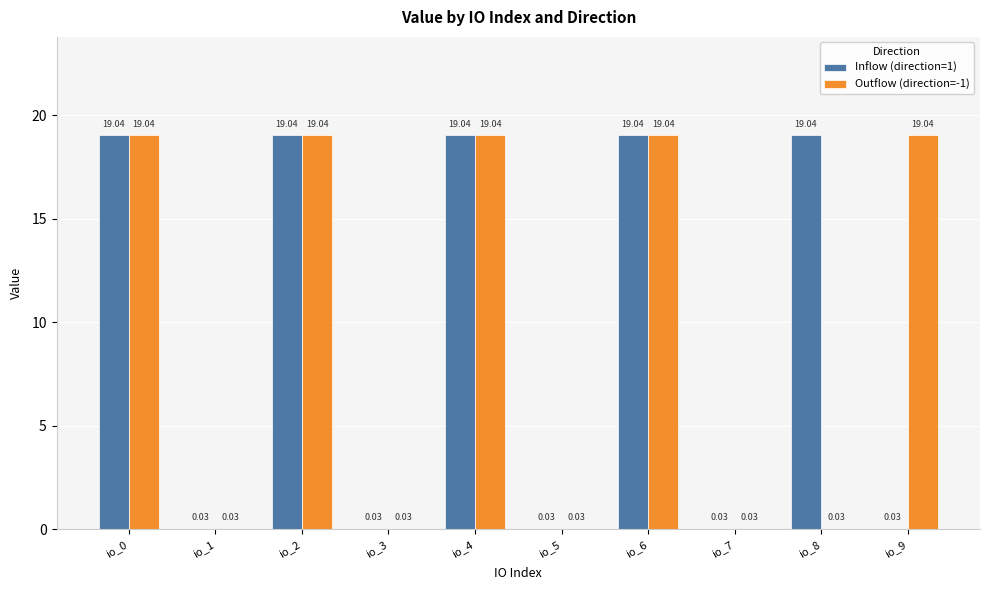

Is the value of Outflow (direction=-1) at io_2 greater than the value of Inflow (direction=1) at io_1?

Yes